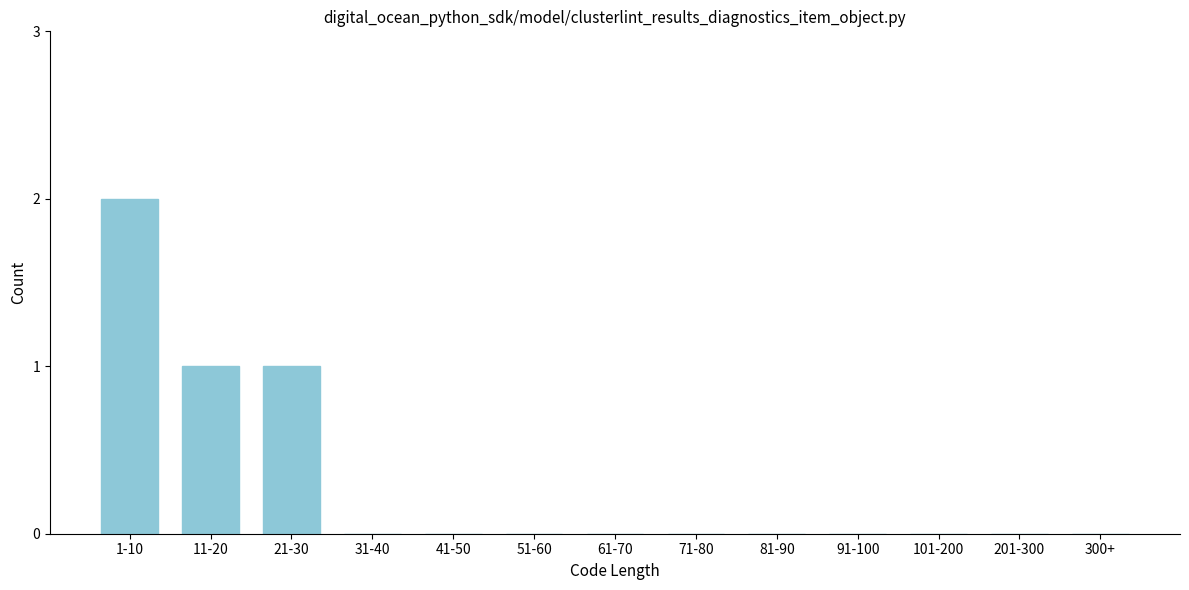

Is it true that the value at 101-200 is -1?

False